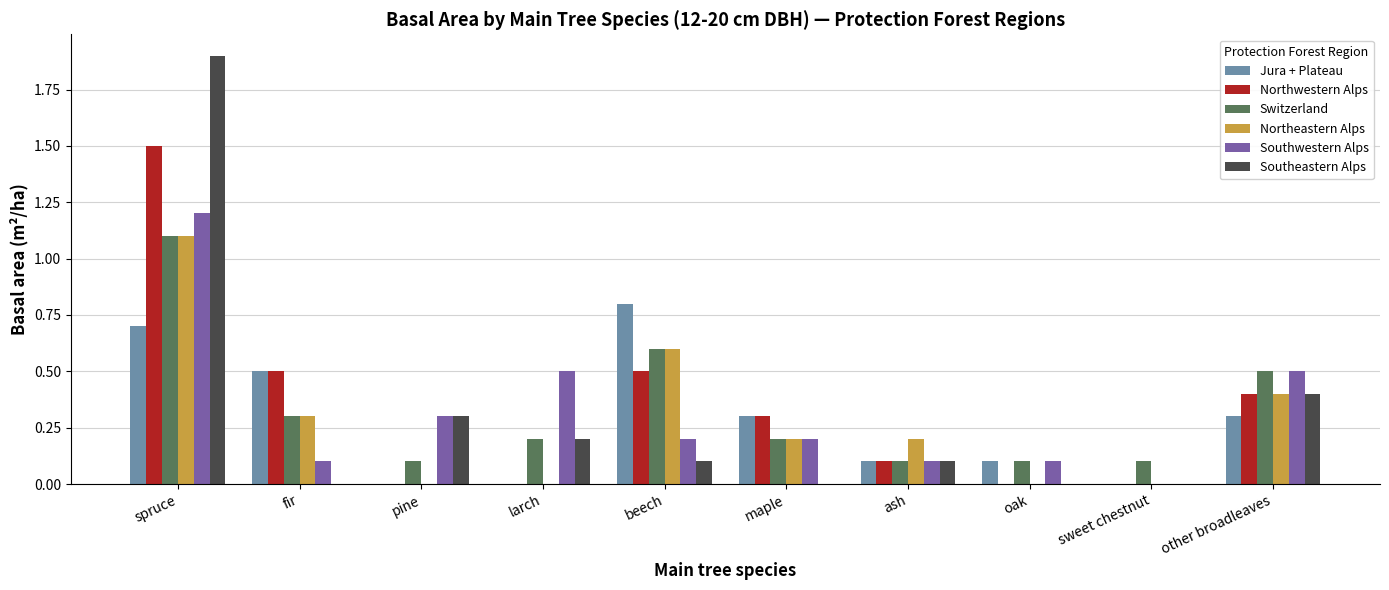

How many Switzerland values are between 0 and 1?

9